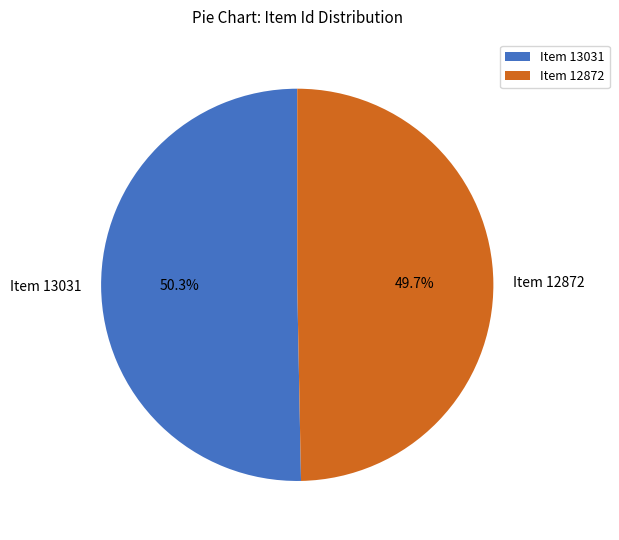

Which slice is the smallest?

Item 12872